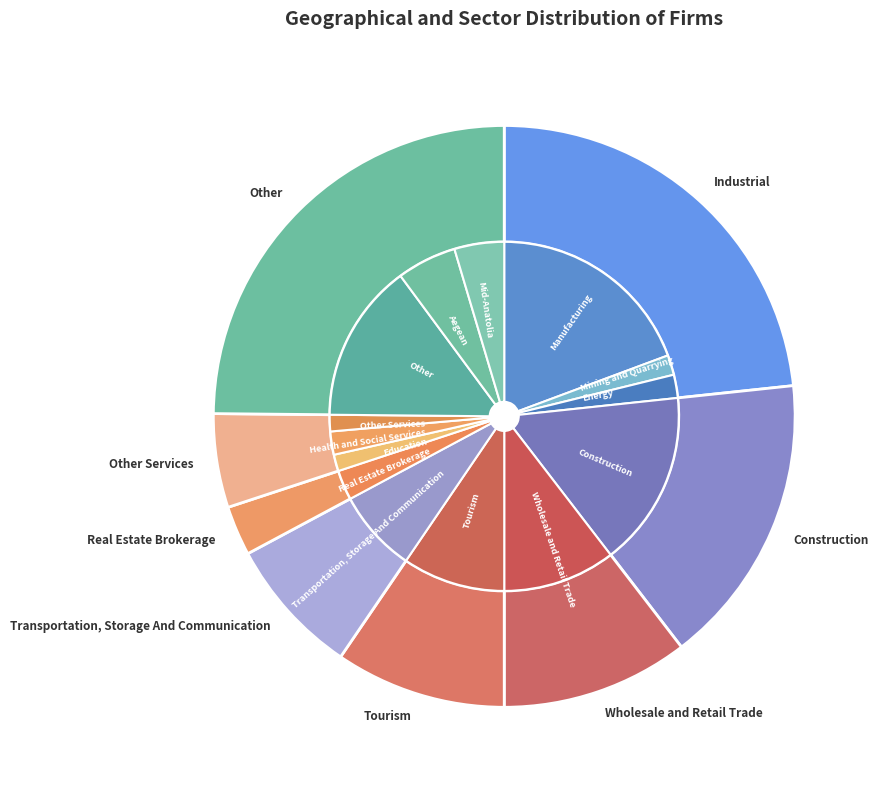

Does any single category account for the majority?

No